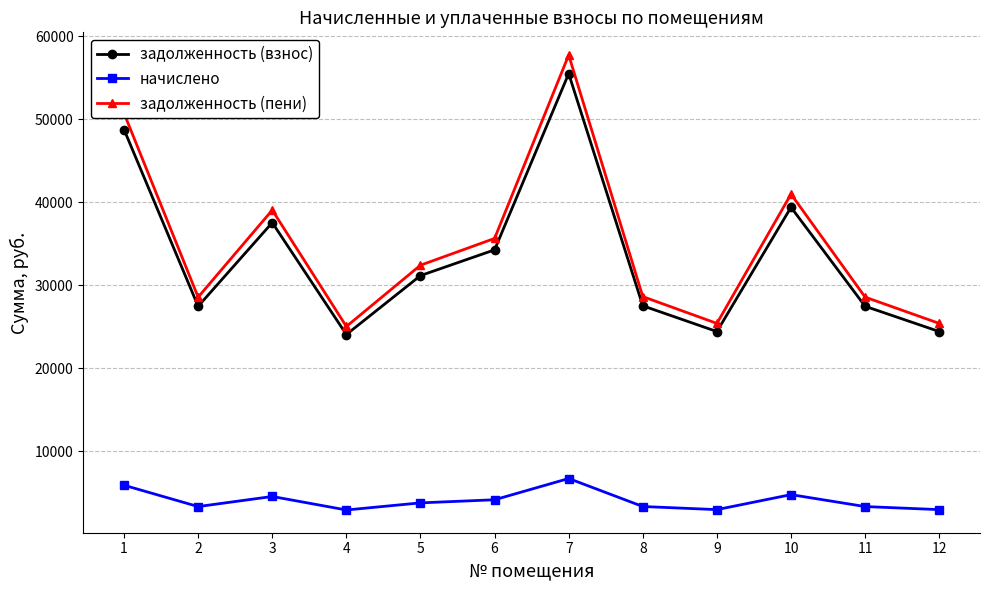

Rank the series at 7 from lowest to highest value.

начислено, задолженность (взнос), задолженность (пени)